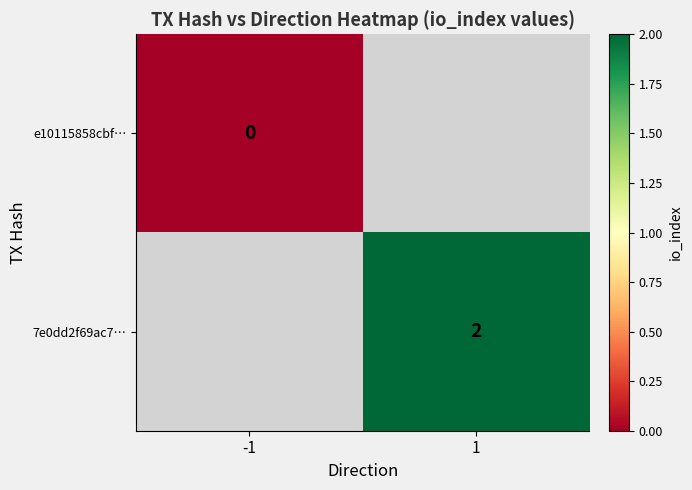

Is it true that 7e0dd2f69ac7… equals 2 at 1?

True